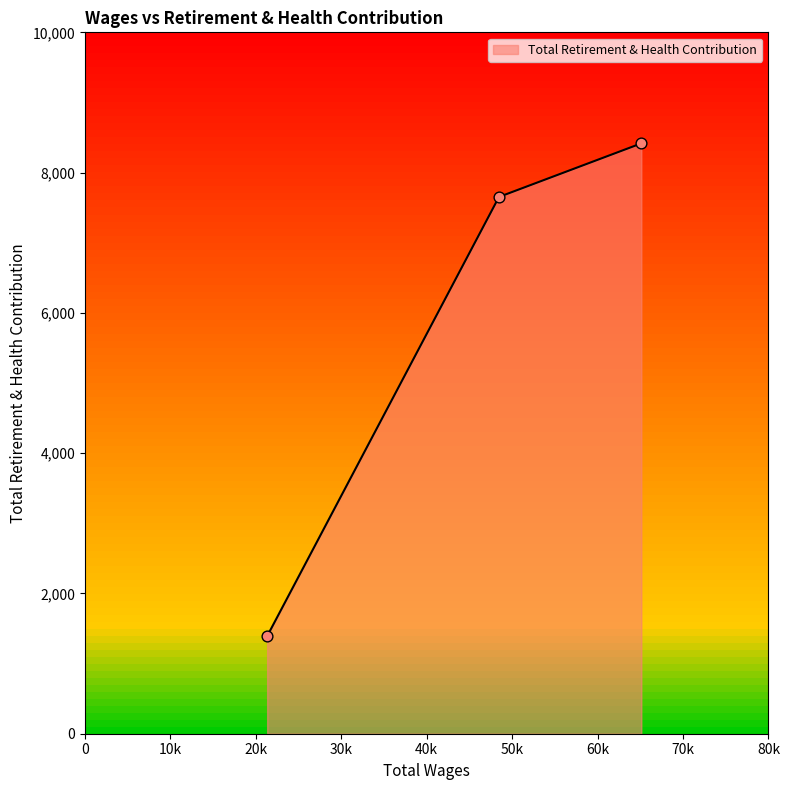

What is the difference between the maximum and minimum values?

7026